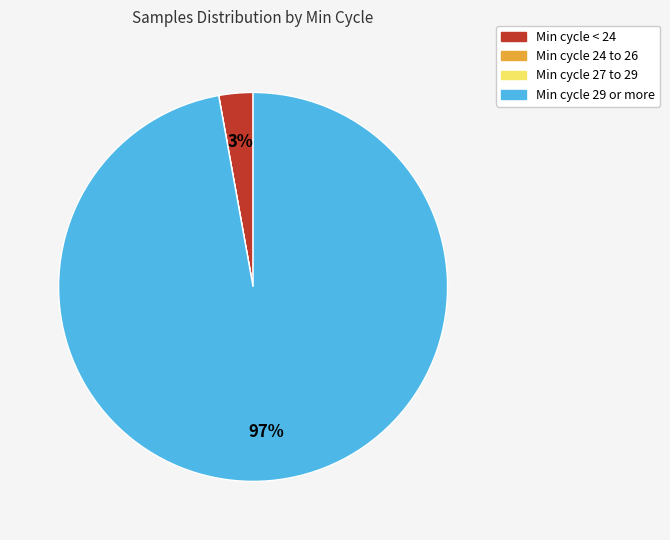

Does any single category account for the majority?

Yes